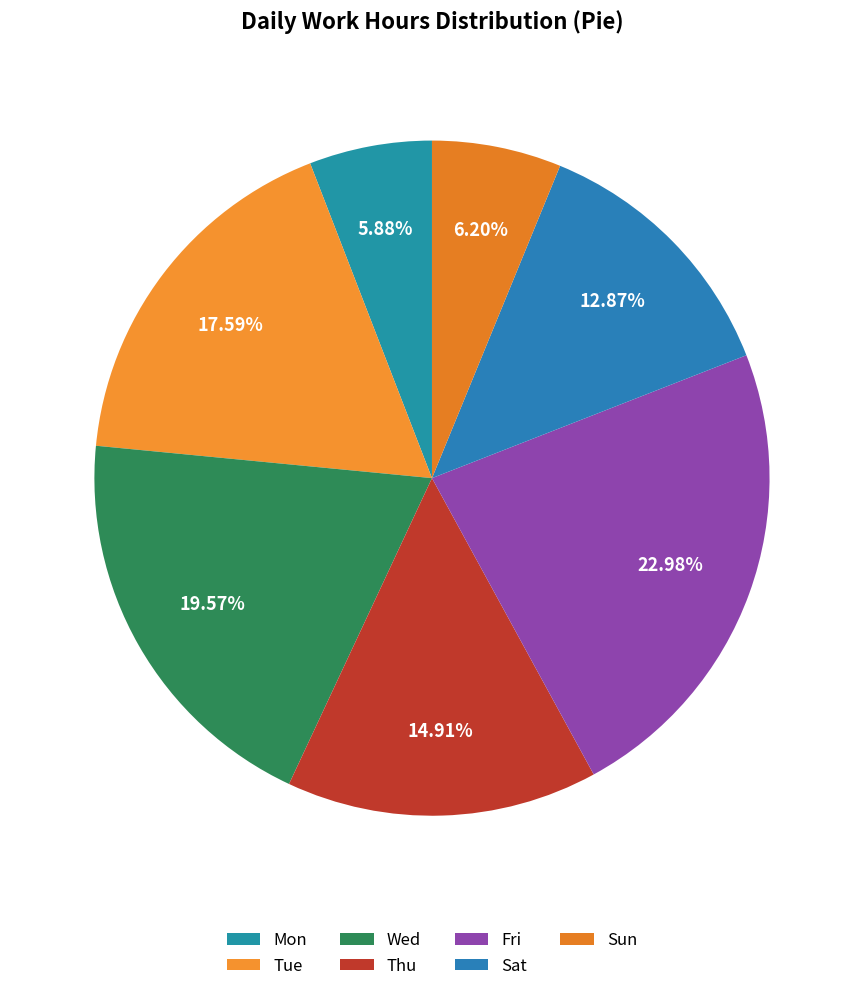

What percentage is the Tue slice, to the nearest percent?

18%